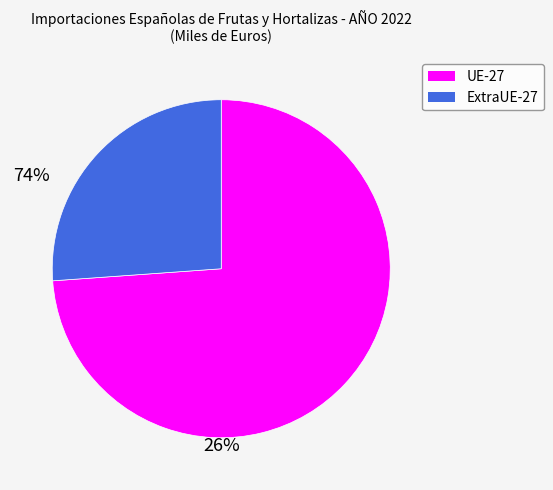

How many segments does this pie chart have?

2